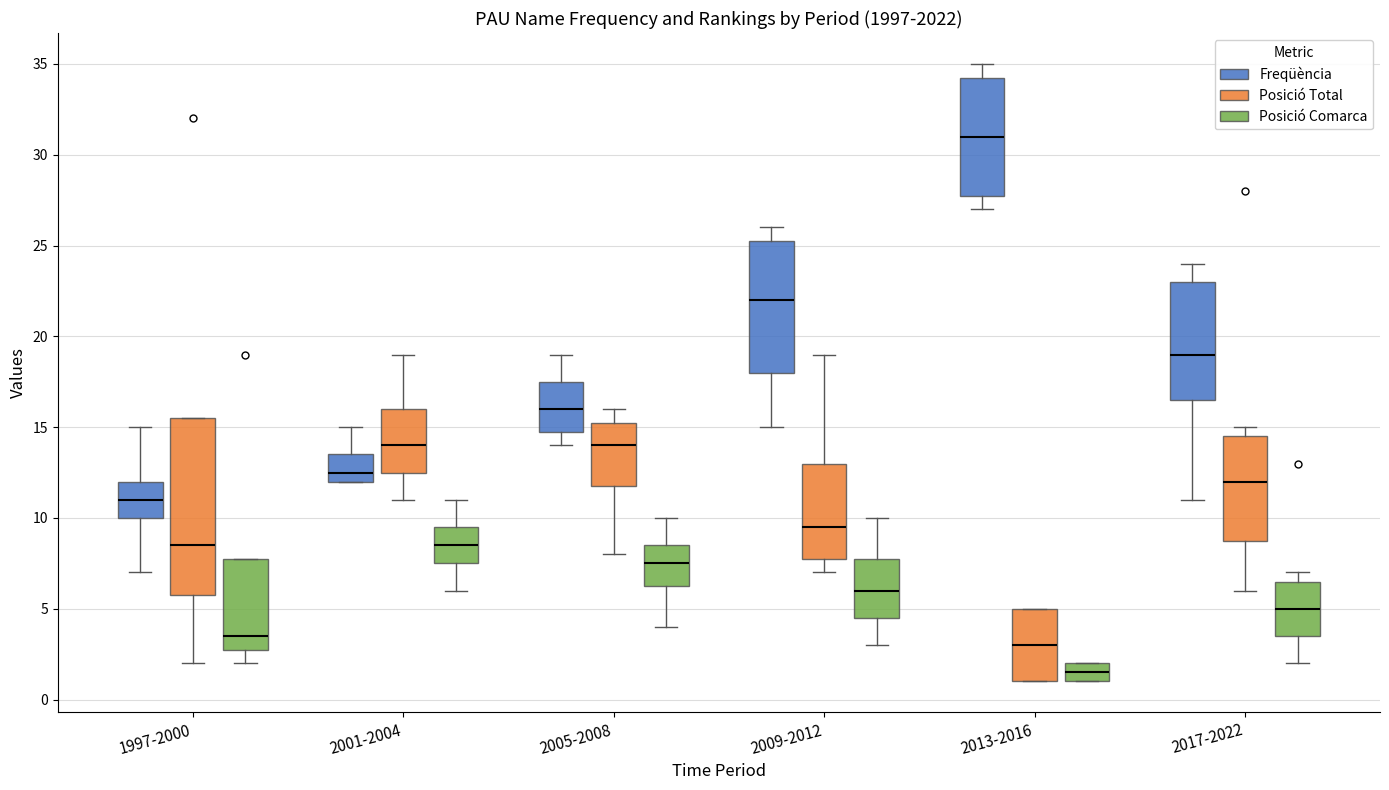

Reading left to right, read every box against the y-axis: the position of its median line, the range the box covers, and the ends of its whiskers. The values are not printed on the chart, so give them approximately, as read against the axis.

1997-2000 (Freqüència): median 11.0, box 10.0 to 12.0, whiskers 7.0 to 15.0
1997-2000 (Posició Total): median 8.5, box 6.0 to 15.5, whiskers 2.0 to 15.5
1997-2000 (Posició Comarca): median 3.5, box 3.0 to 8.0, whiskers 2.0 to 8.0
2001-2004 (Freqüència): median 12.5, box 12.0 to 13.5, whiskers 12.0 to 15.0
2001-2004 (Posició Total): median 14.0, box 12.5 to 16.0, whiskers 11.0 to 19.0
2001-2004 (Posició Comarca): median 8.5, box 7.5 to 9.5, whiskers 6.0 to 11.0
2005-2008 (Freqüència): median 16.0, box 15.0 to 17.5, whiskers 14.0 to 19.0
2005-2008 (Posició Total): median 14.0, box 12.0 to 15.5, whiskers 8.0 to 16.0
2005-2008 (Posició Comarca): median 7.5, box 6.5 to 8.5, whiskers 4.0 to 10.0
2009-2012 (Freqüència): median 22.0, box 18.0 to 25.5, whiskers 15.0 to 26.0
2009-2012 (Posició Total): median 9.5, box 8.0 to 13.0, whiskers 7.0 to 19.0
2009-2012 (Posició Comarca): median 6.0, box 4.5 to 8.0, whiskers 3.0 to 10.0
2013-2016 (Freqüència): median 31.0, box 28.0 to 34.5, whiskers 27.0 to 35.0
2013-2016 (Posició Total): median 3.0, box 1.0 to 5.0, whiskers 1.0 to 5.0
2013-2016 (Posició Comarca): median 1.5, box 1.0 to 2.0, whiskers 1.0 to 2.0
2017-2022 (Freqüència): median 19.0, box 16.5 to 23.0, whiskers 11.0 to 24.0
2017-2022 (Posició Total): median 12.0, box 9.0 to 14.5, whiskers 6.0 to 15.0
2017-2022 (Posició Comarca): median 5.0, box 3.5 to 6.5, whiskers 2.0 to 7.0